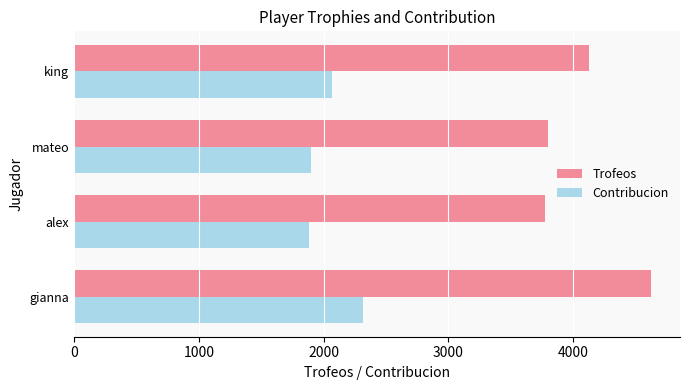

What is the difference between the Contribucion values at mateo and king?

164